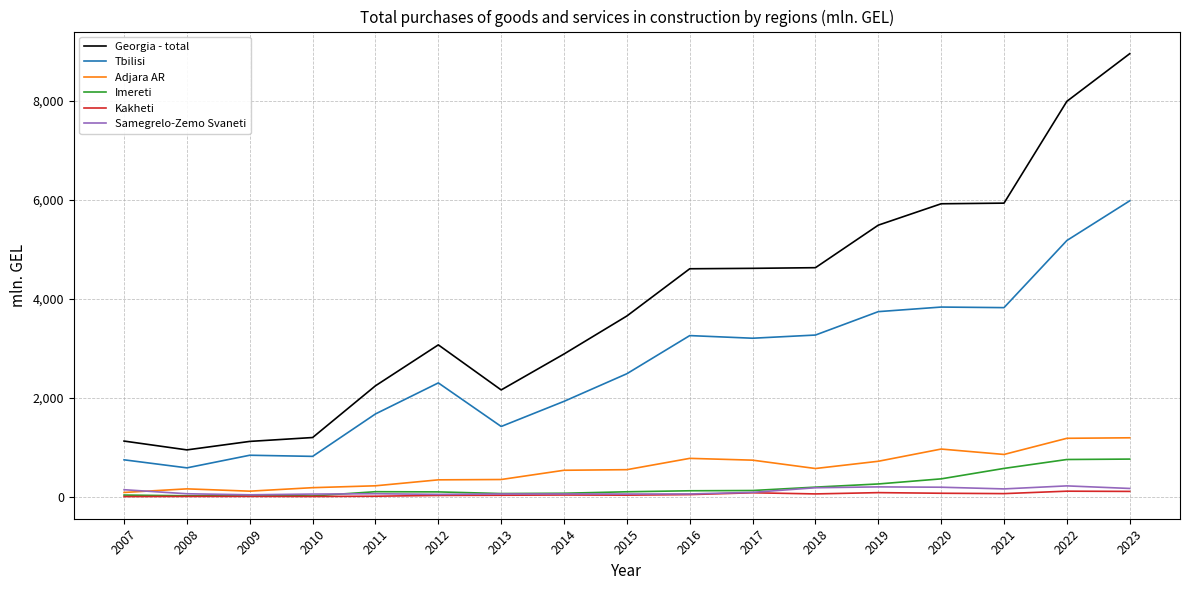

Which series has the largest range (max minus min)?

Georgia - total